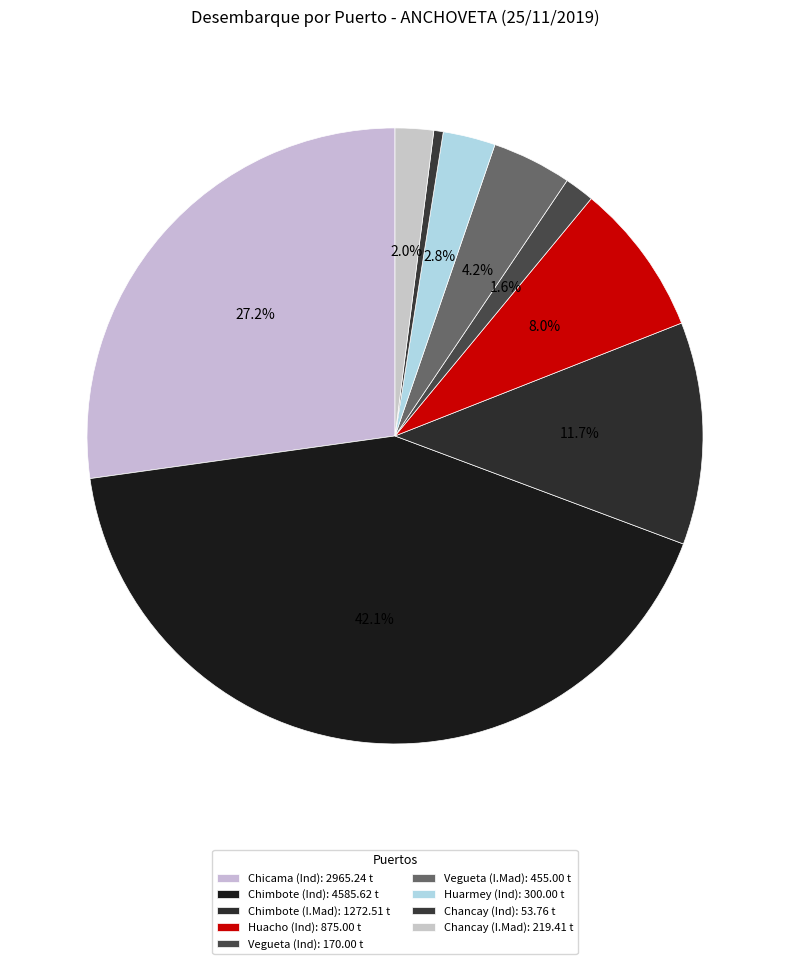

What percentage is the Chimbote (Ind) slice, to the nearest percent?

42%